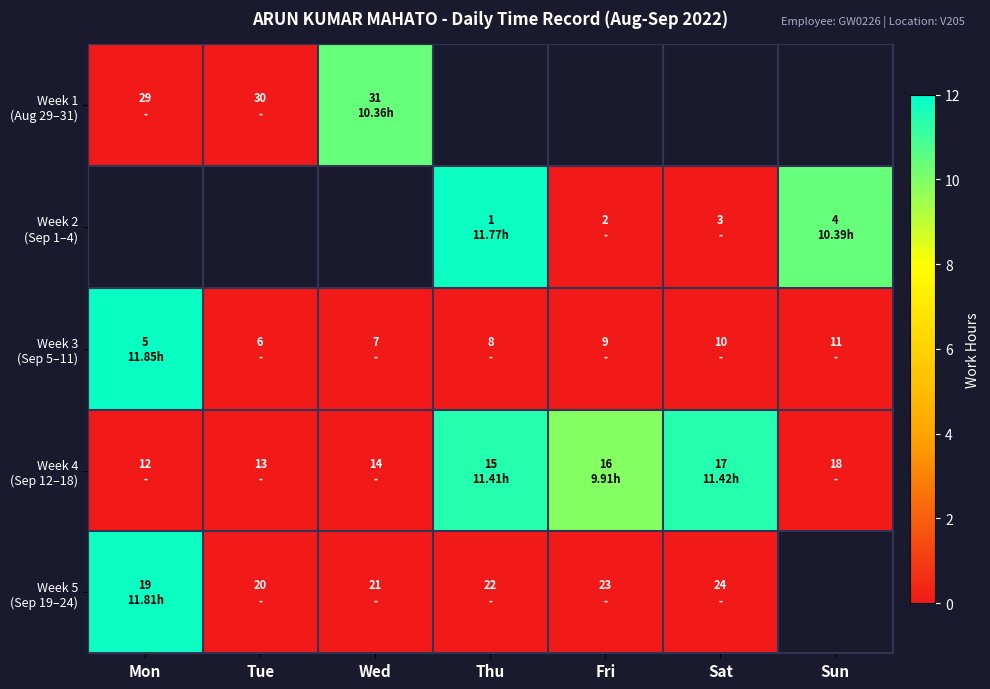

True or false: Week 3 (Sep 5–11) has a value of 0.0 at Sun.

True